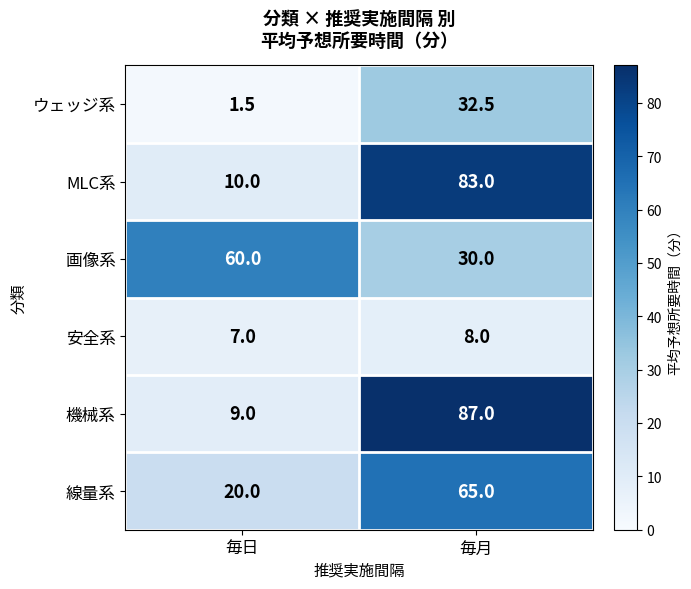

At which label does ウェッジ系 reach its peak?

毎月